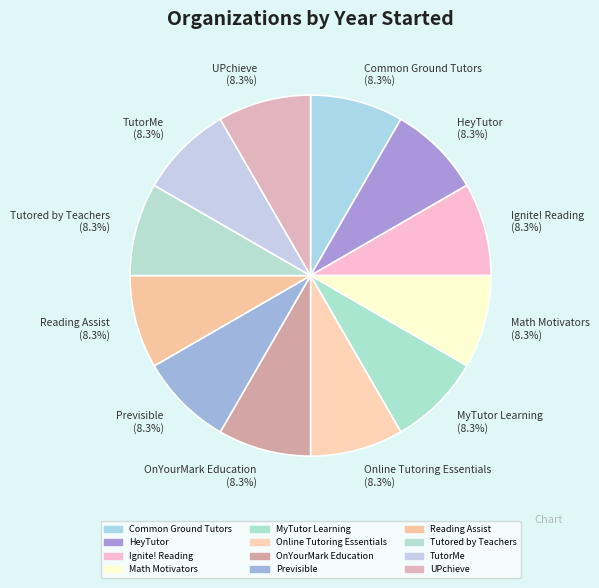

To the nearest percent, what percentage of the pie is UPchieve?

8%